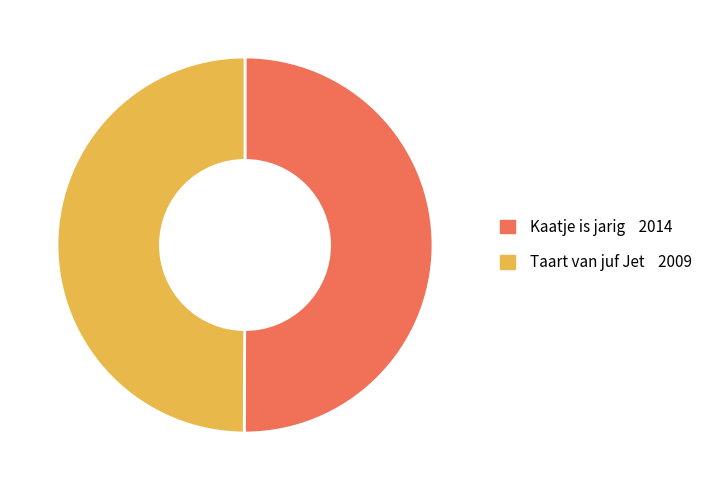

How many slices are in this pie chart?

2